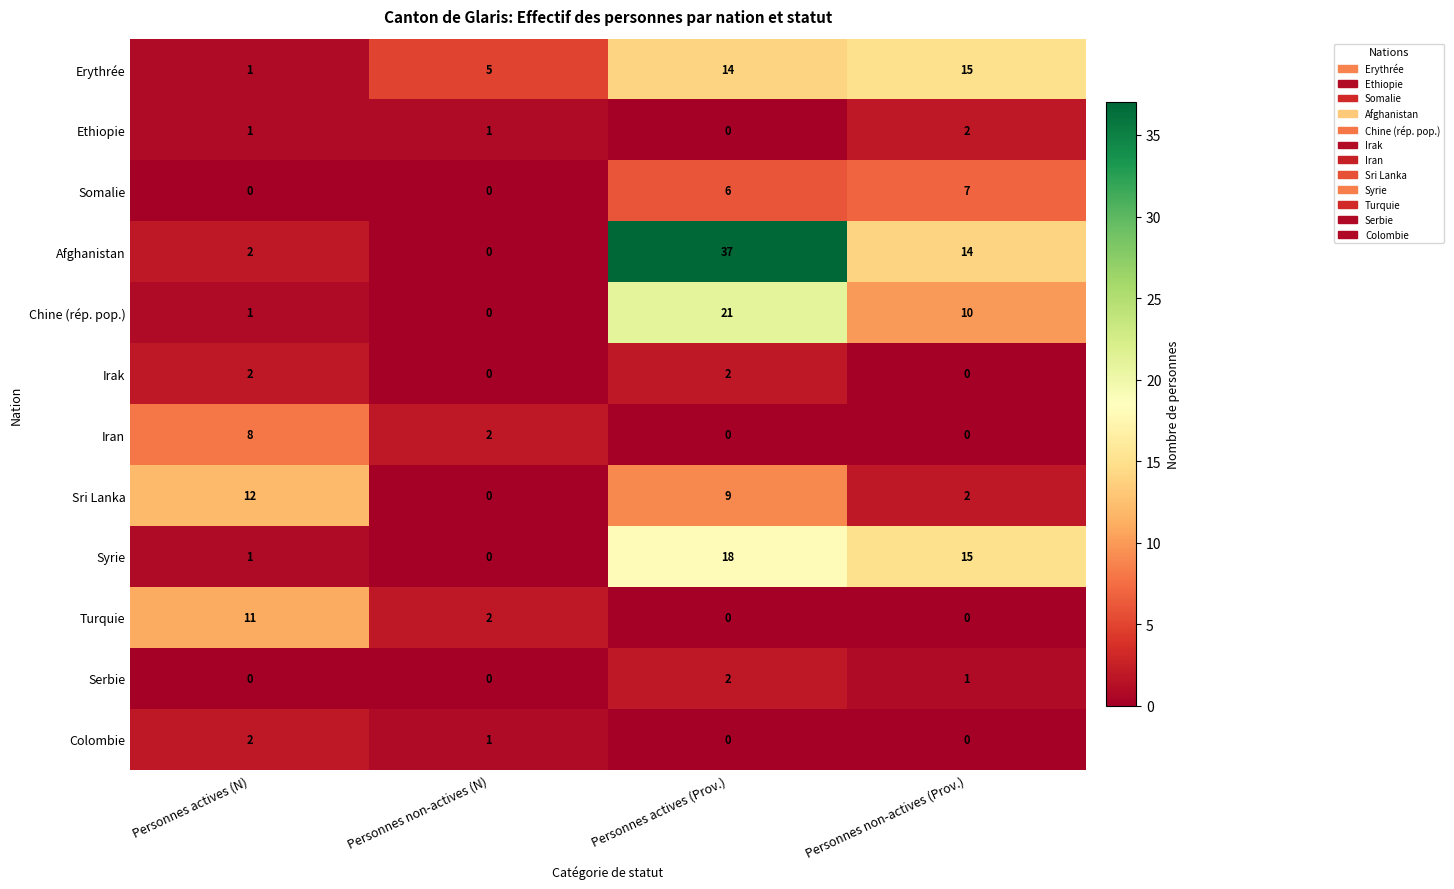

What is the highest value of the Iran series?

8